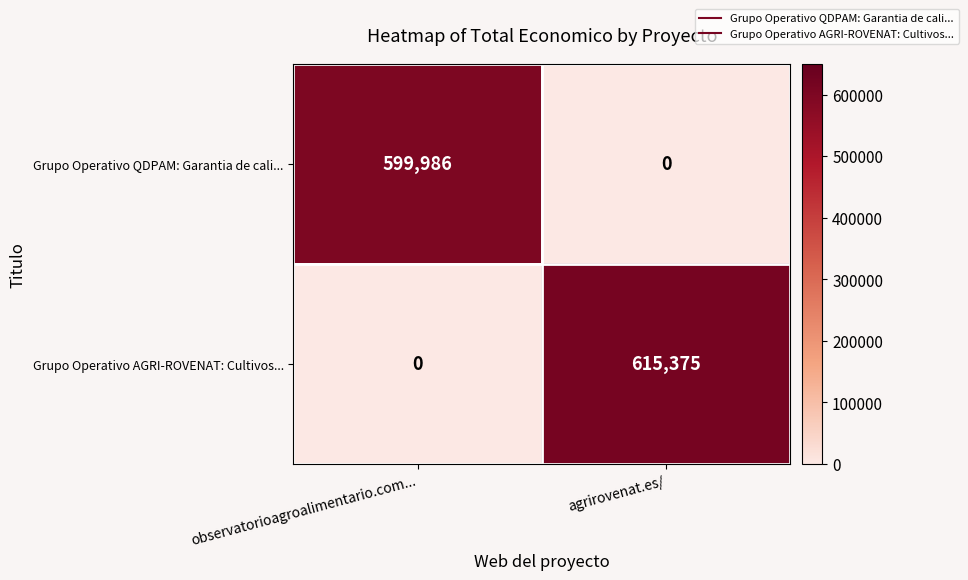

Which series changed the most between observatorioagroalimentario.com... and agrirovenat.es/?

Grupo Operativo AGRI-ROVENAT: Cultivos...